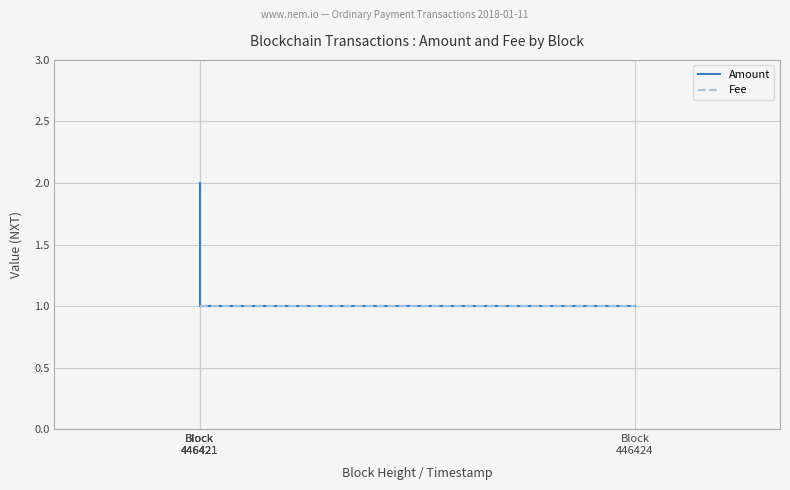

Which series changed the most between Block
446421 and Block
446421?

Amount